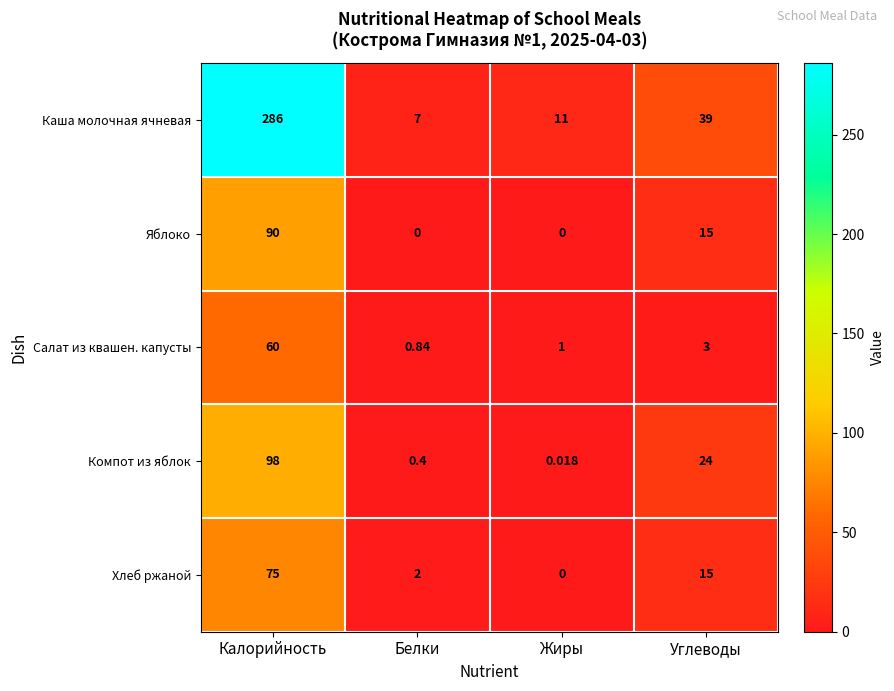

Which series has the widest spread of values?

Каша молочная ячневая